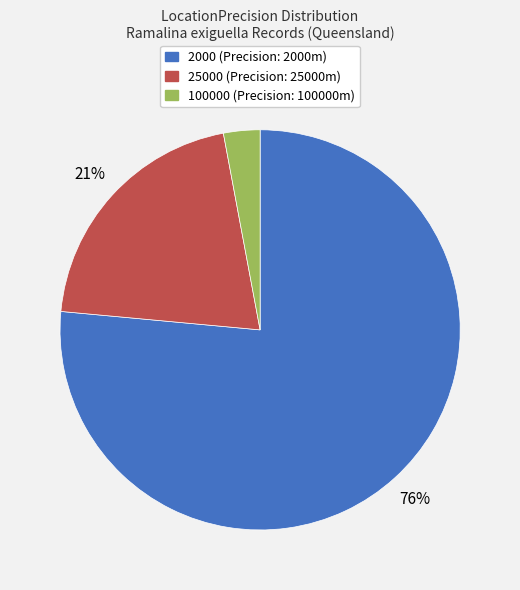

Which has a higher value, 100000 or 25000?

25000